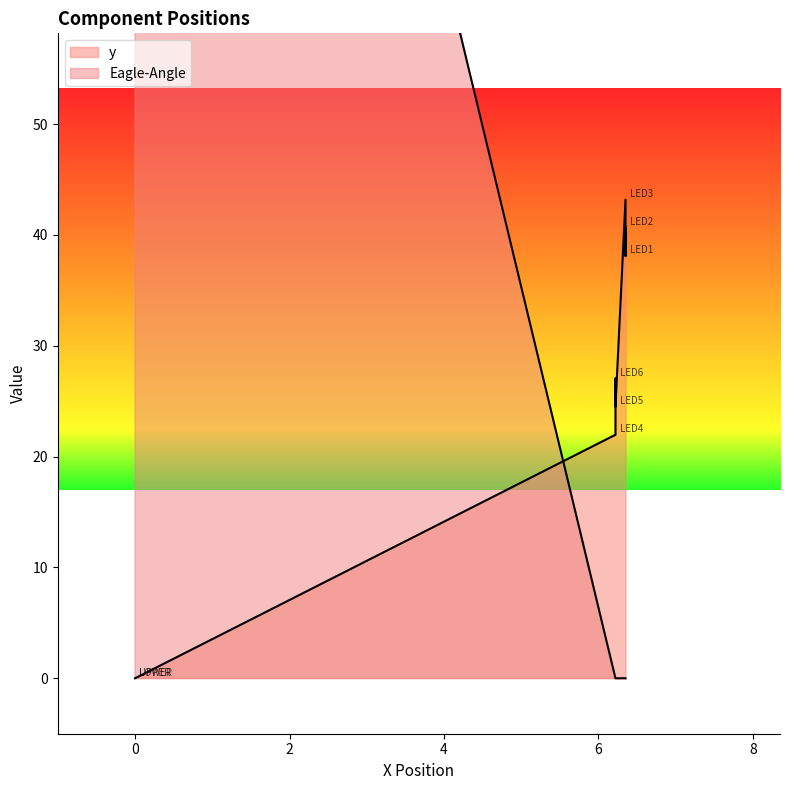

Is the value of Eagle-Angle at UPPER greater than the value of y at UPPER?

Yes